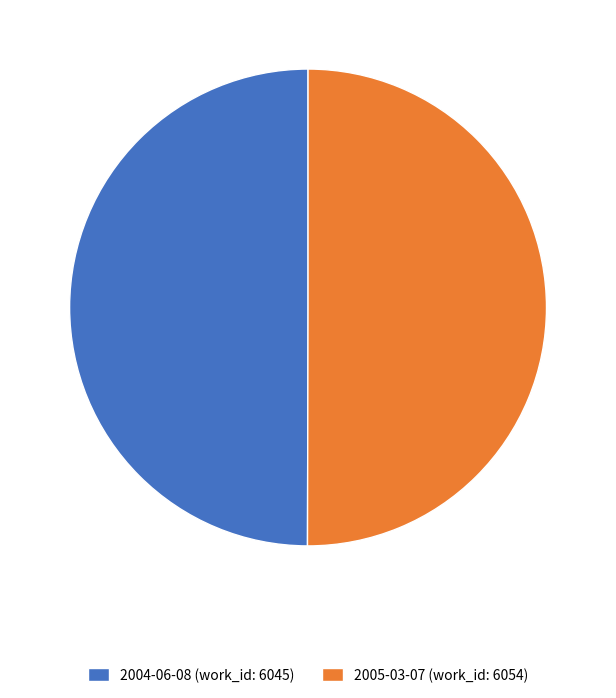

Is it true that 2005-03-07 (work_id: 6054) is 43% of the pie?

False